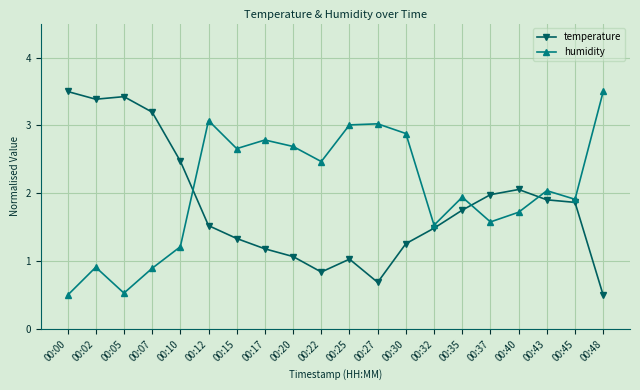

Which series changed the most between 00:02 and 00:40?

temperature